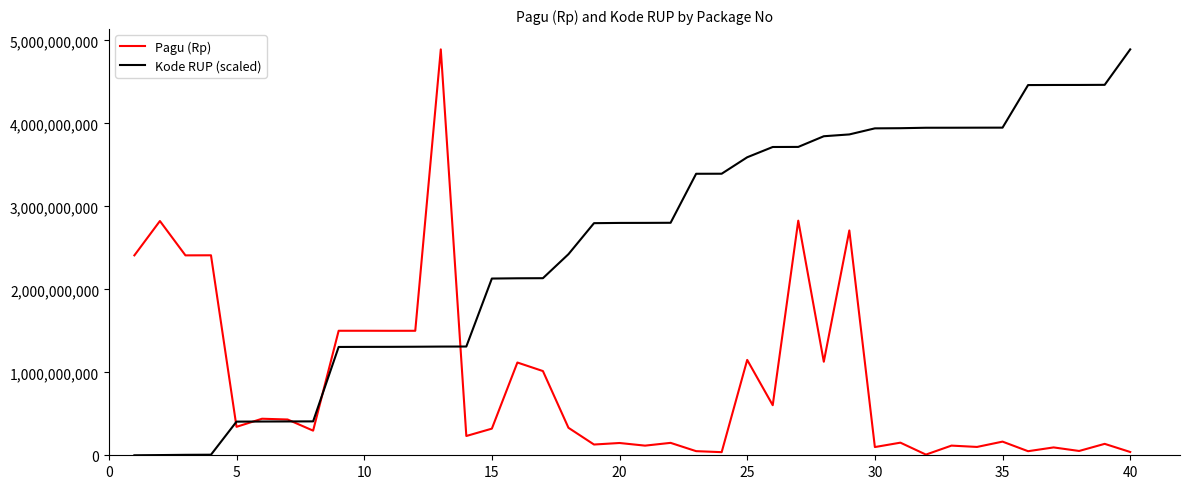

At how many categories does at least one series exceed 3557890131?

17